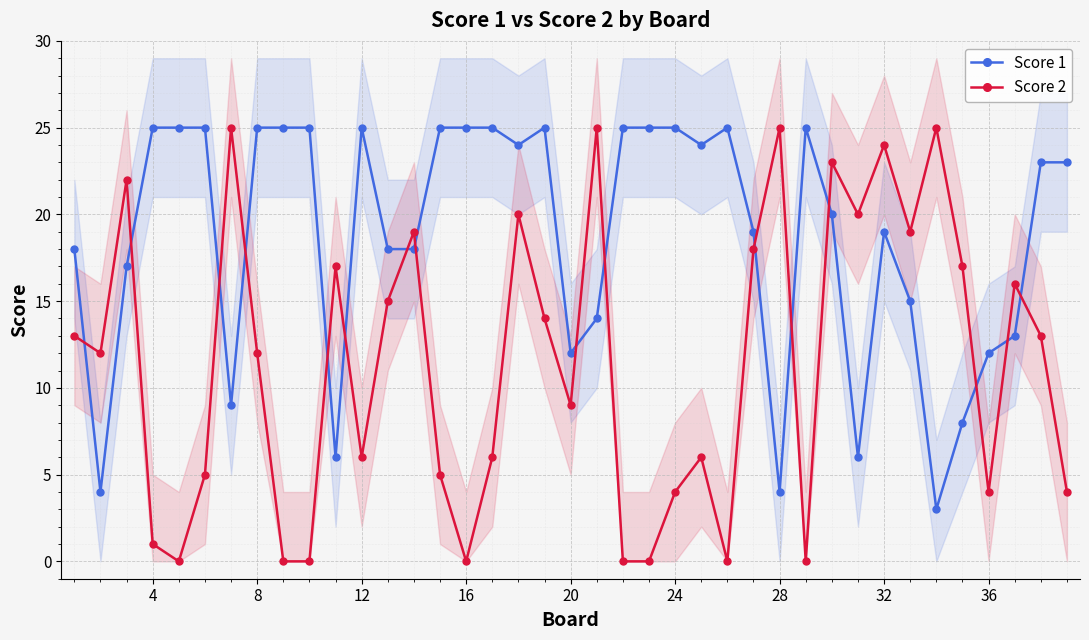

What are all the series names shown in the legend?

Score 1, Score 2